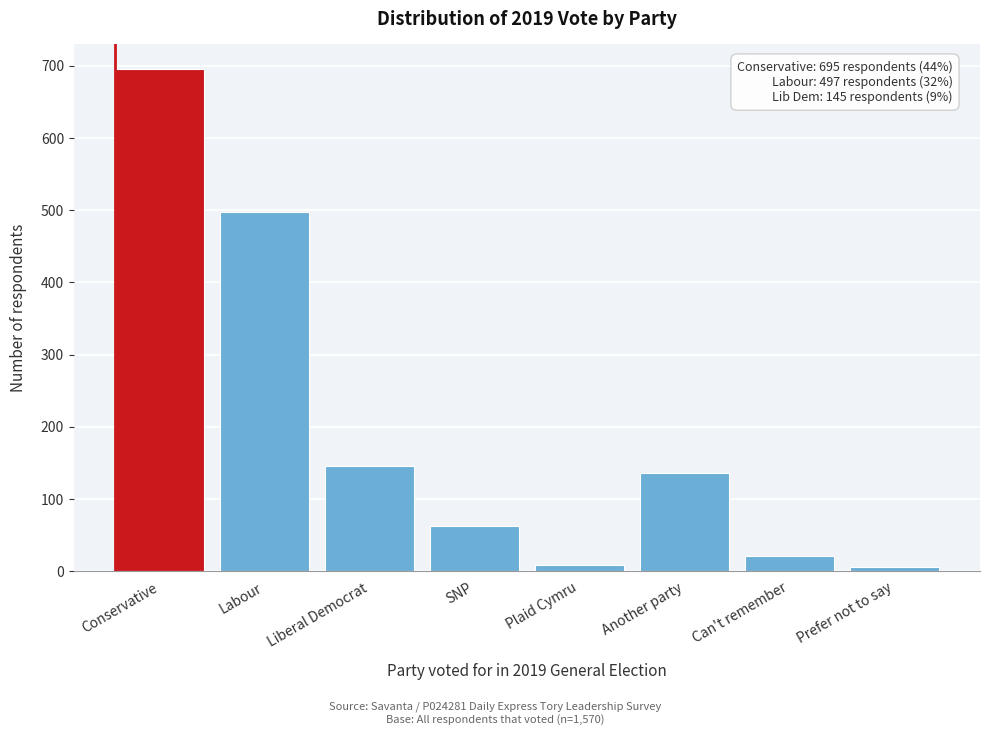

Reading left to right, transcribe all the data shown in this chart.

695	497	145	62	8	136	21	5